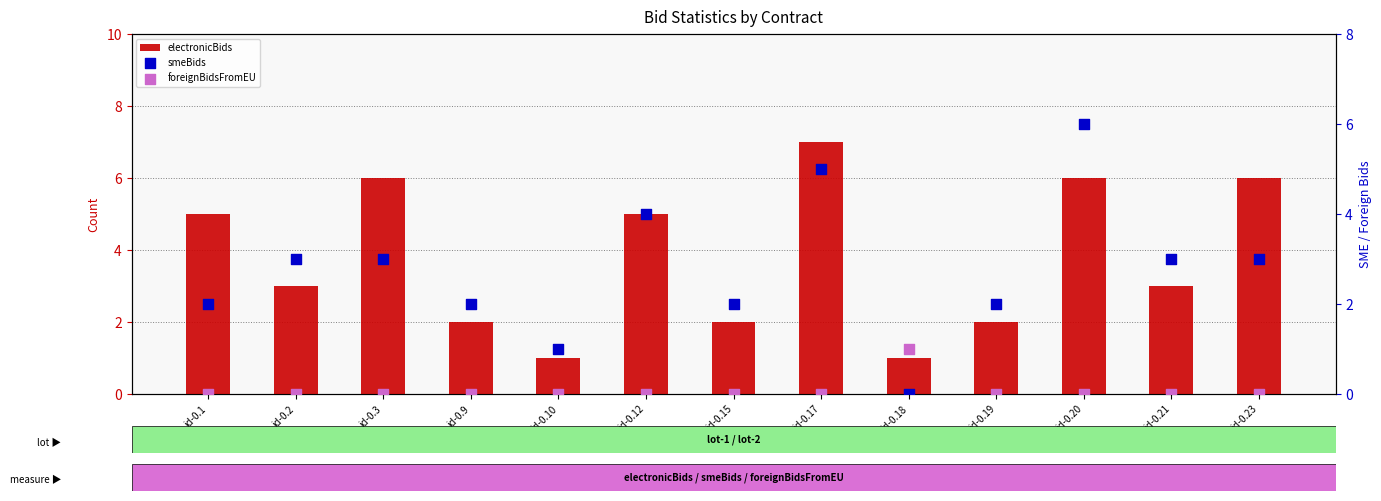

Which series has the widest spread of Y values?

electronicBids